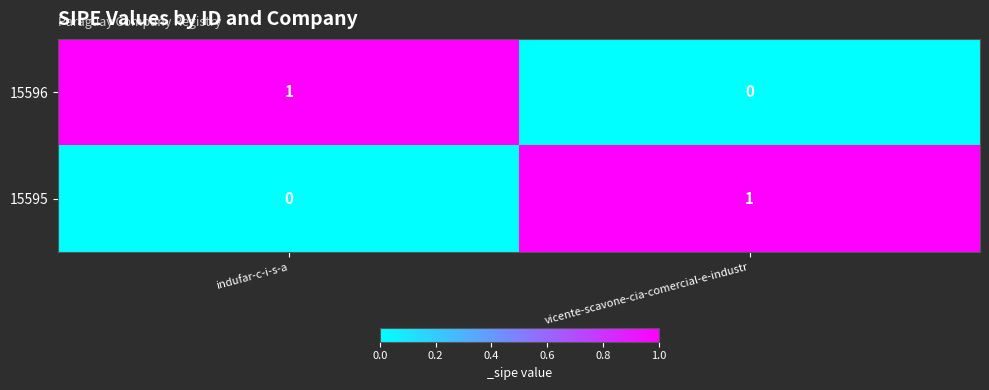

At which label is 15596 closest to 0?

vicente-scavone-cia-comercial-e-industr